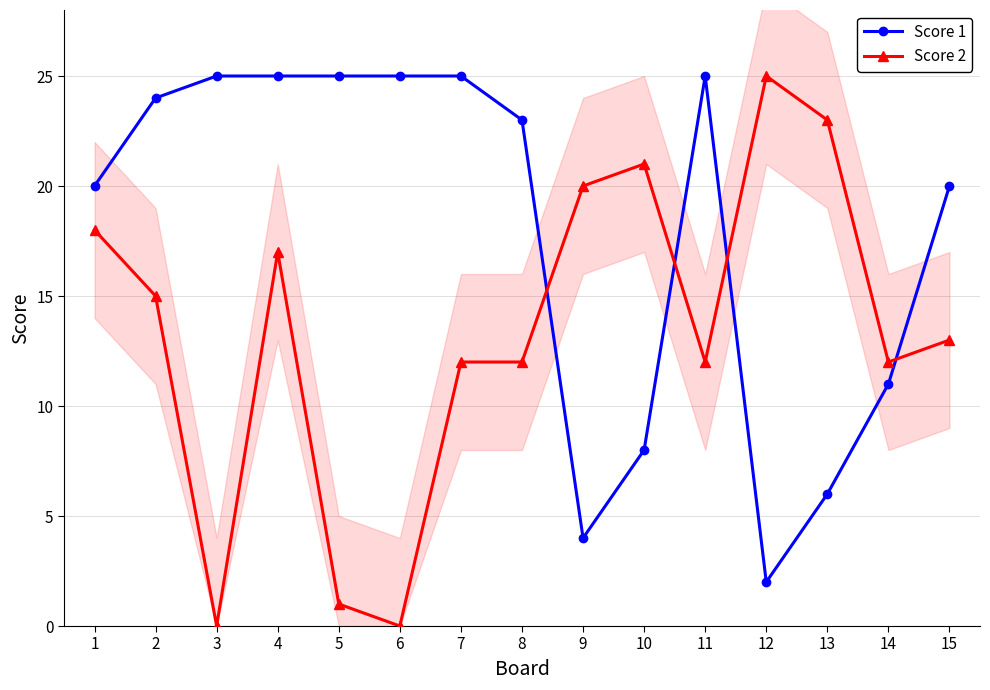

Is the value of Score 2 at 7 greater than the value of Score 1 at 8?

No